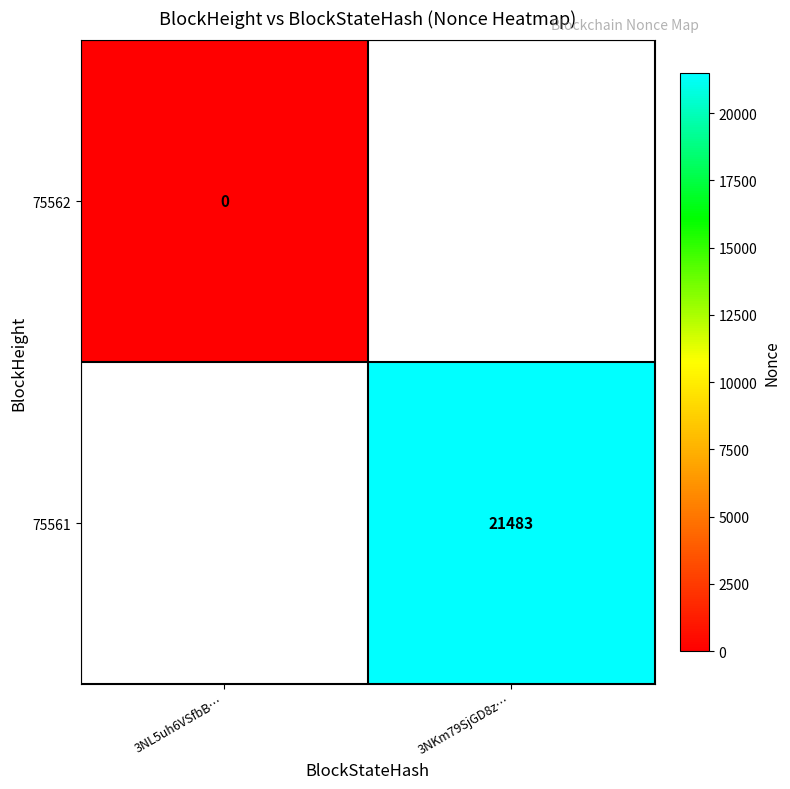

The 75561 series shows 21483 at 3NKm79SjGD8z…. True or false?

True